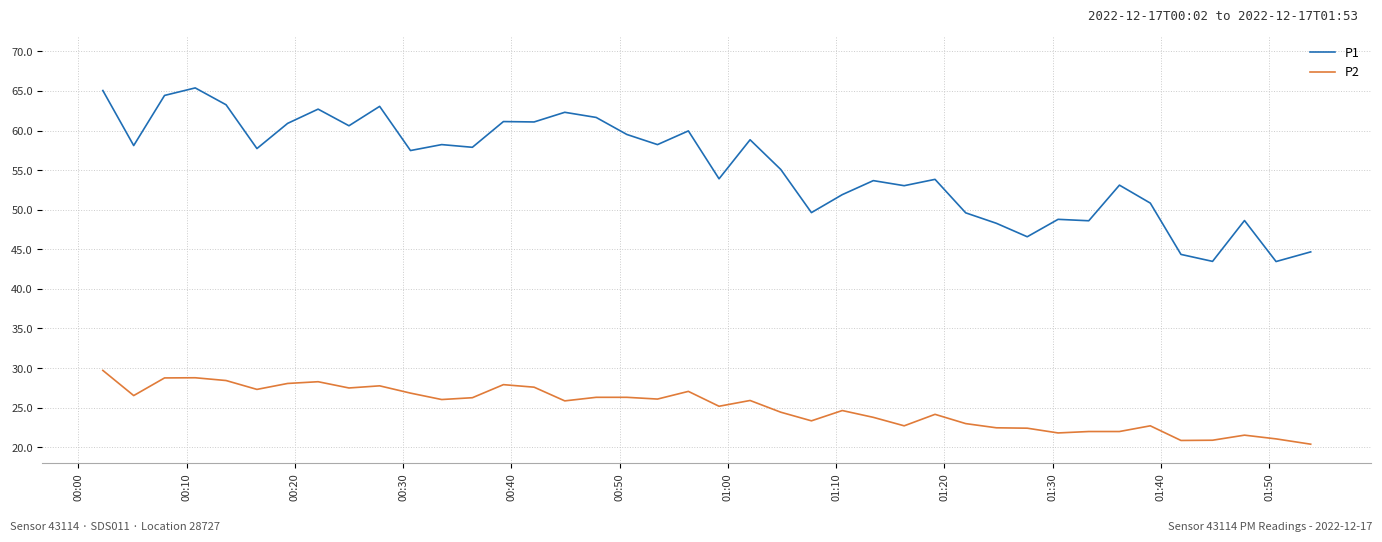

Which series has the widest spread of values?

P1